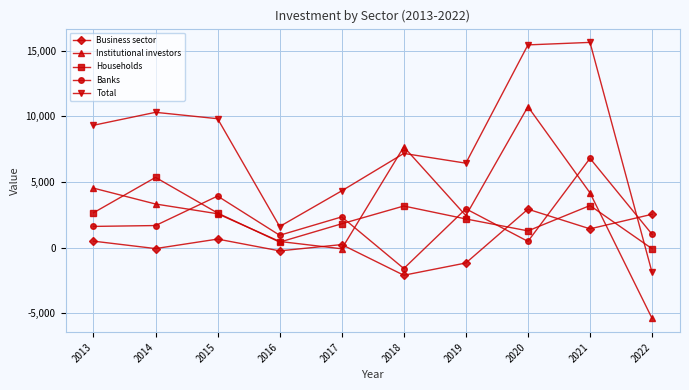

The value of Institutional investors at 2019 is 3420.3. True or false?

False